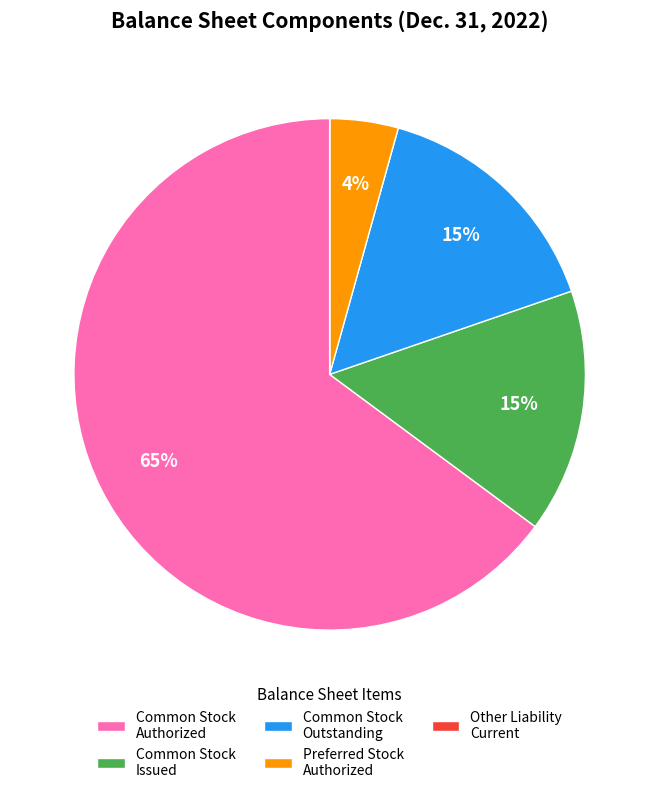

To the nearest percent, what is the average slice percentage?

20%